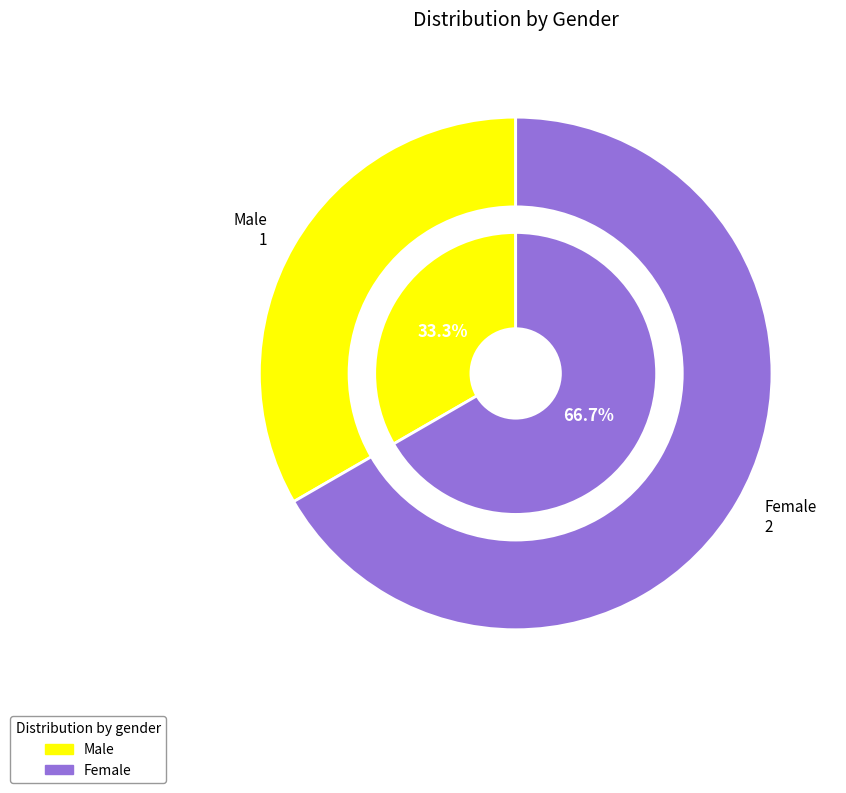

Combined, what portion of the pie is Male and Female?

100.0%